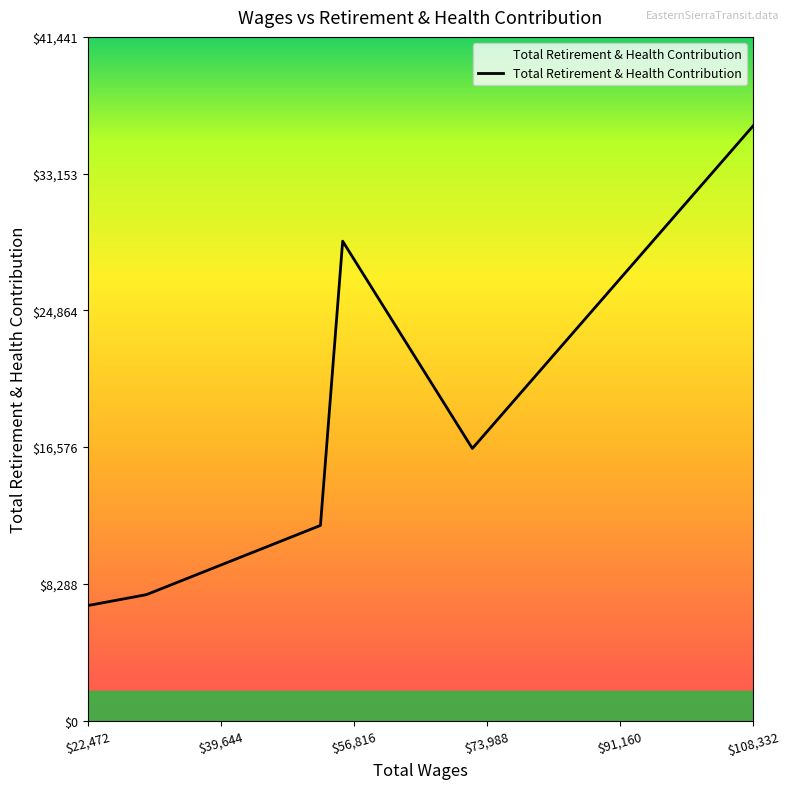

True or false: the data has more than 2 interior local peaks.

False